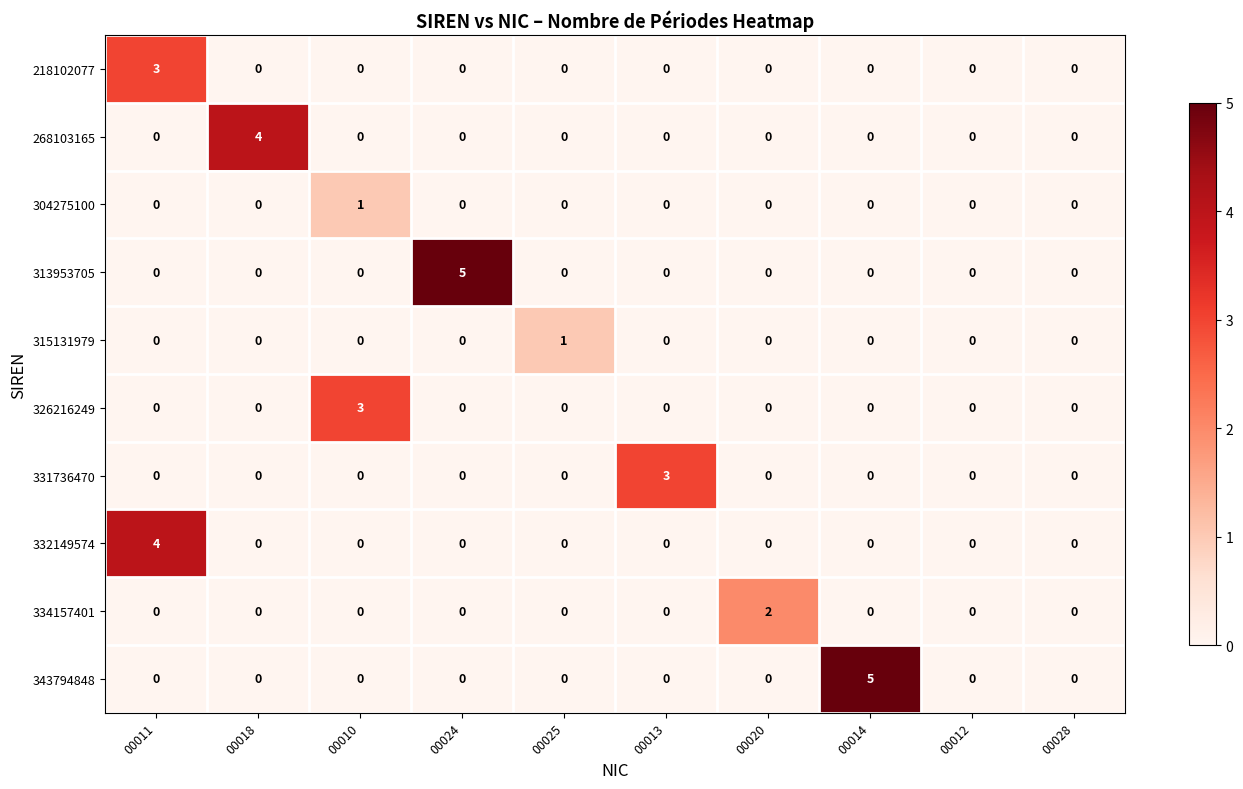

Is it true that 326216249 equals 1 at 00024?

False